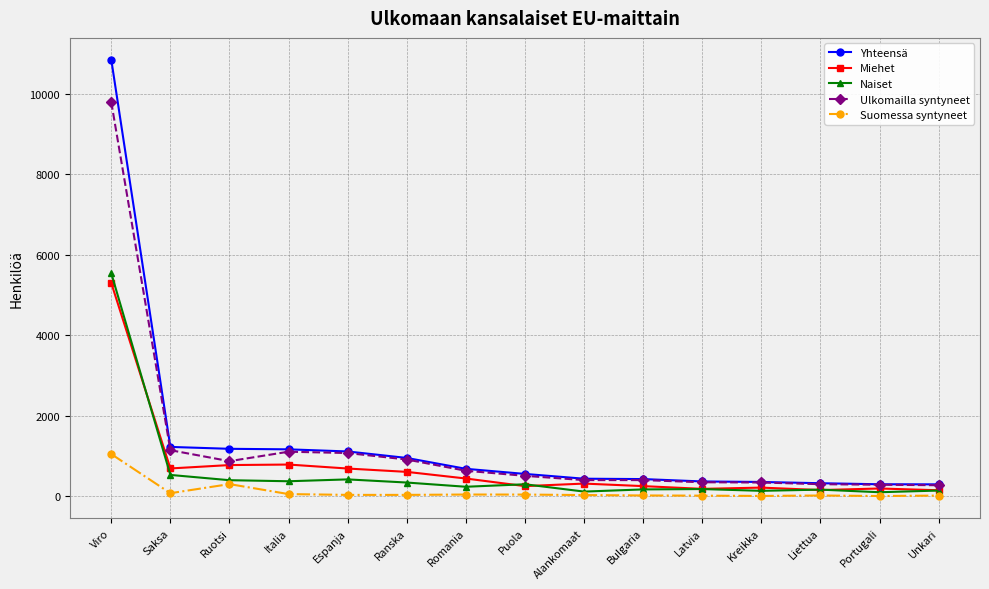

True or false: Miehet has more than 0 points higher than both neighbors.

True